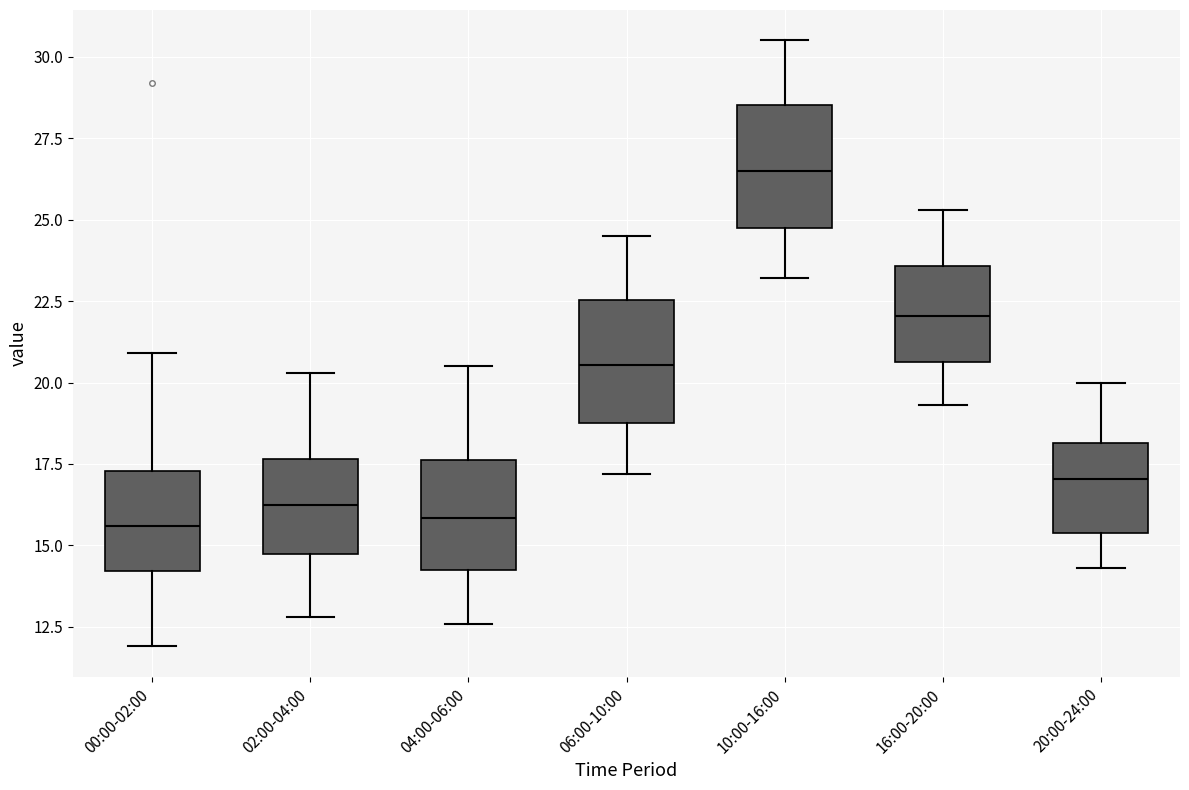

Which box has the highest median line?

10:00-16:00